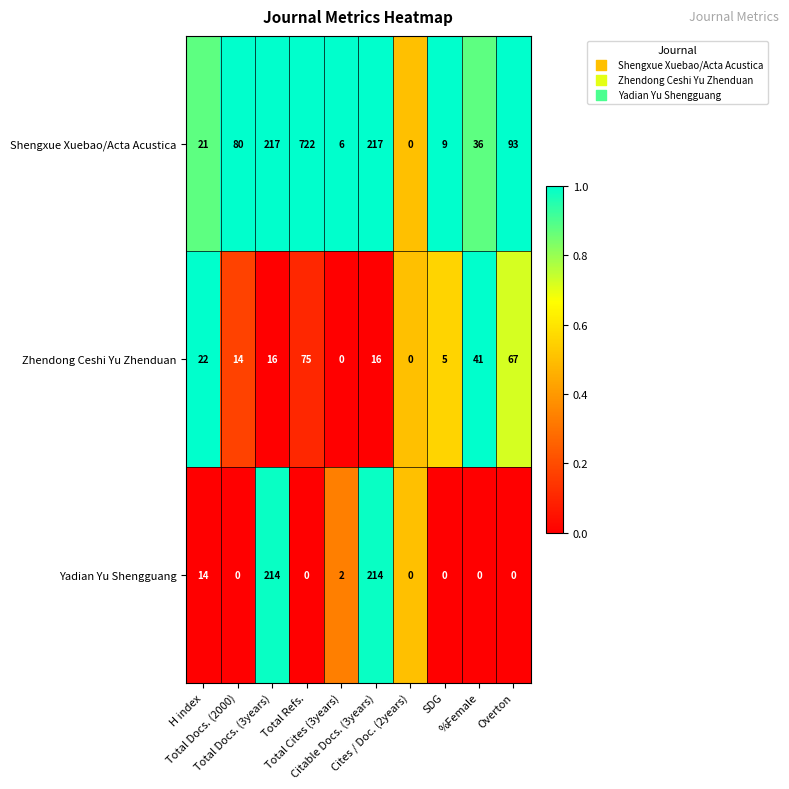

Which series has the largest total across all categories?

Shengxue Xuebao/Acta Acustica